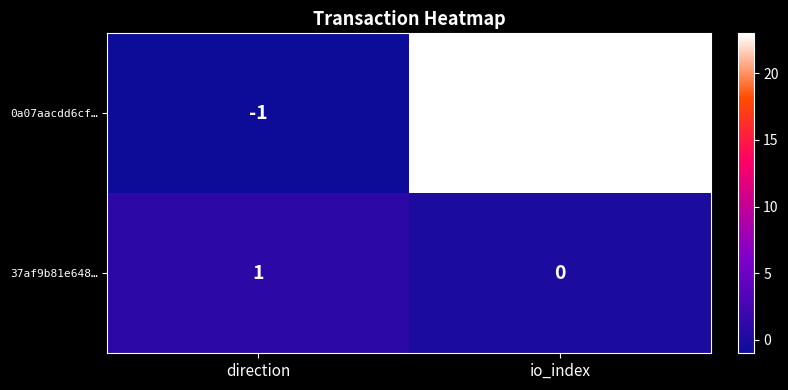

What is the sum of the 0a07aacdd6cf… values at io_index and direction?

22